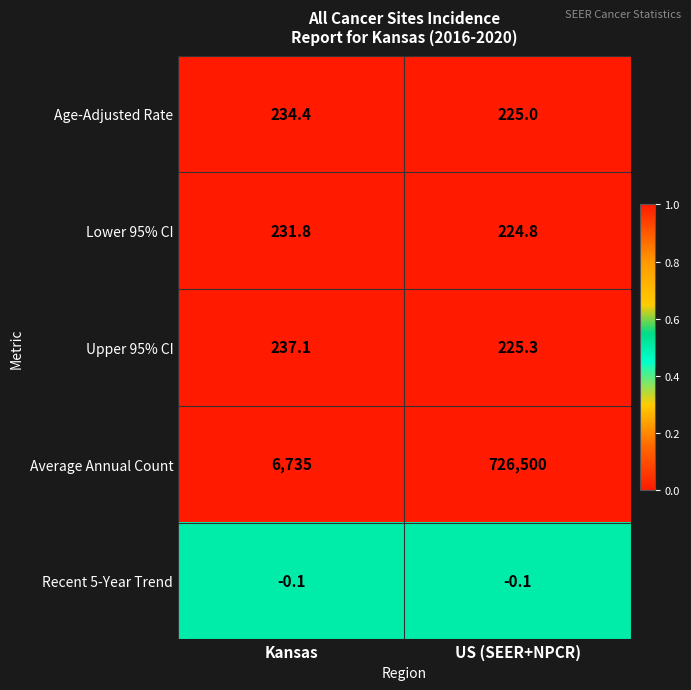

The Average Annual Count series shows 6735.0 at Kansas. True or false?

True